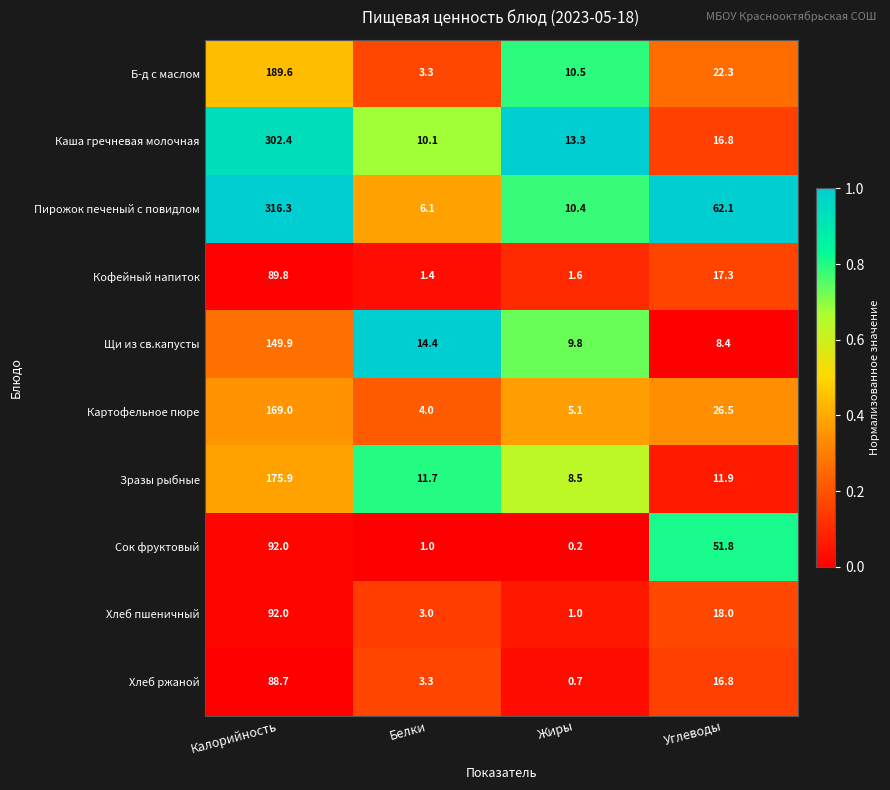

Which series has the largest total across all categories?

Пирожок печеный с повидлом